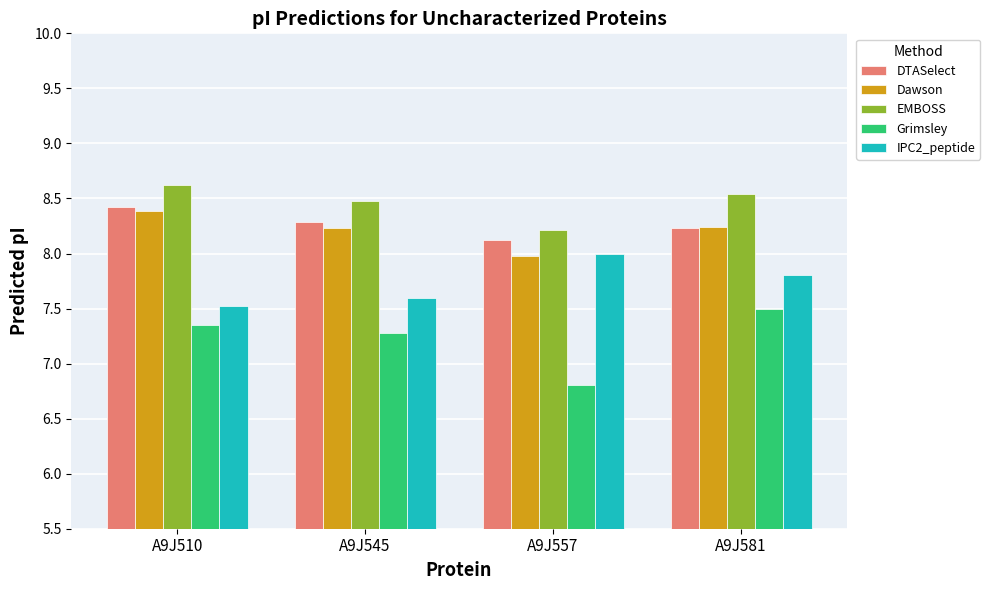

What is the sum of all Dawson values?

32.8